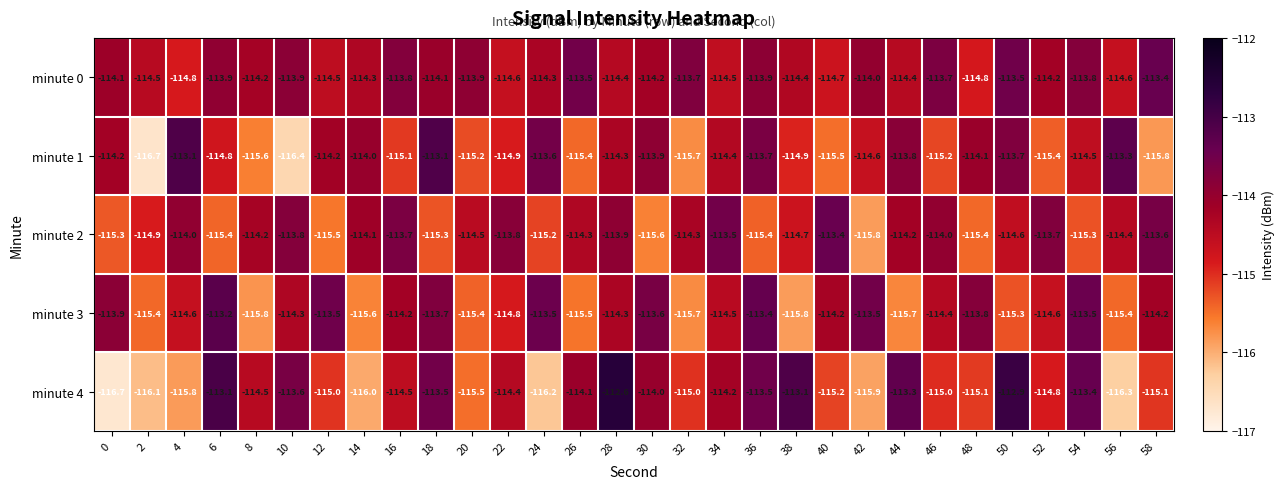

Is it true that minute 2 equals -114.0 at 46?

True